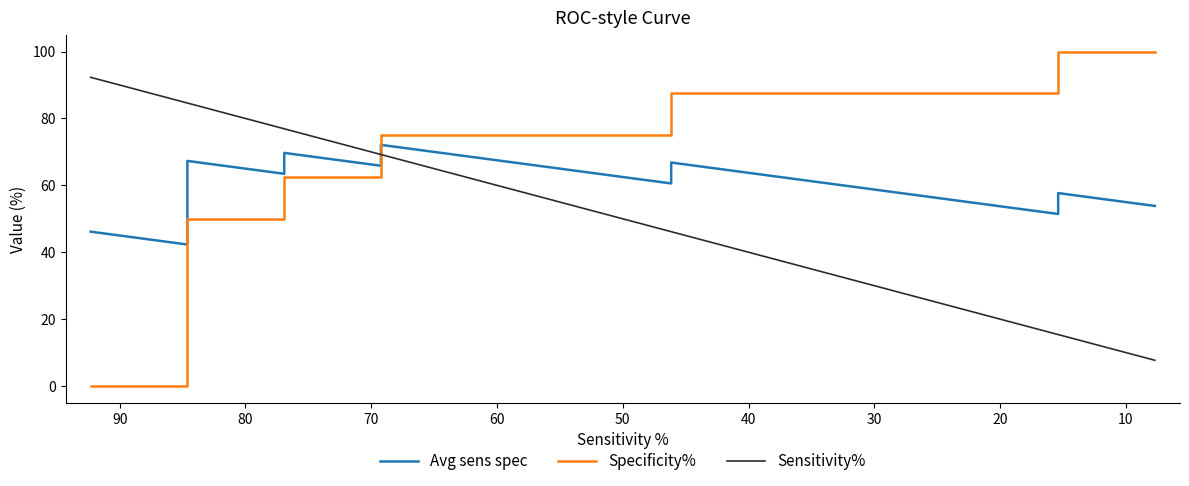

What are all the series names shown in the legend?

Avg sens spec, Specificity%, Sensitivity%